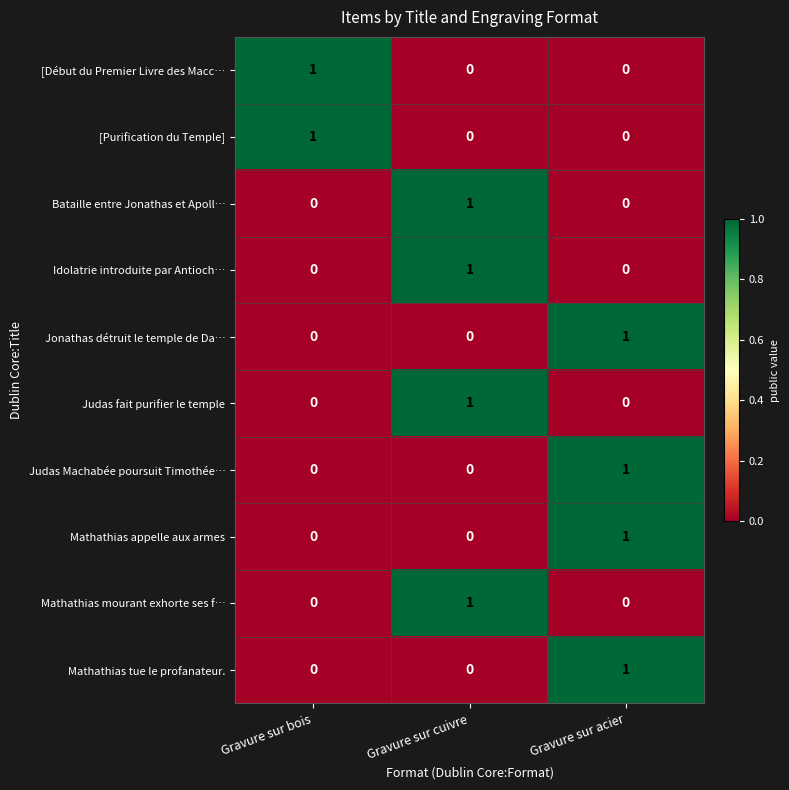

The value of Mathathias mourant exhorte ses f… at Gravure sur cuivre is 2. True or false?

False